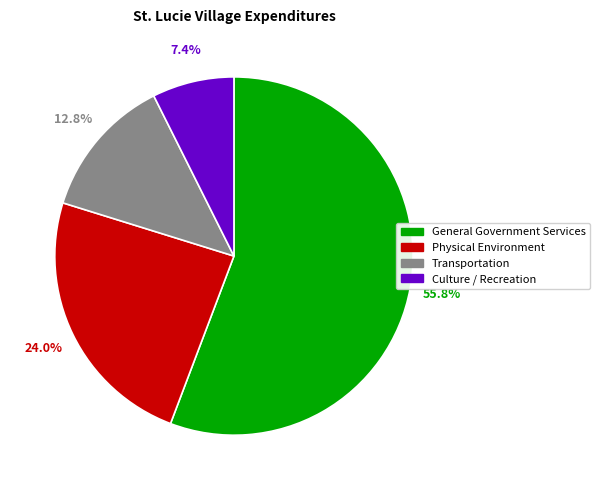

True or false: Physical Environment accounts for 37% of the total.

False